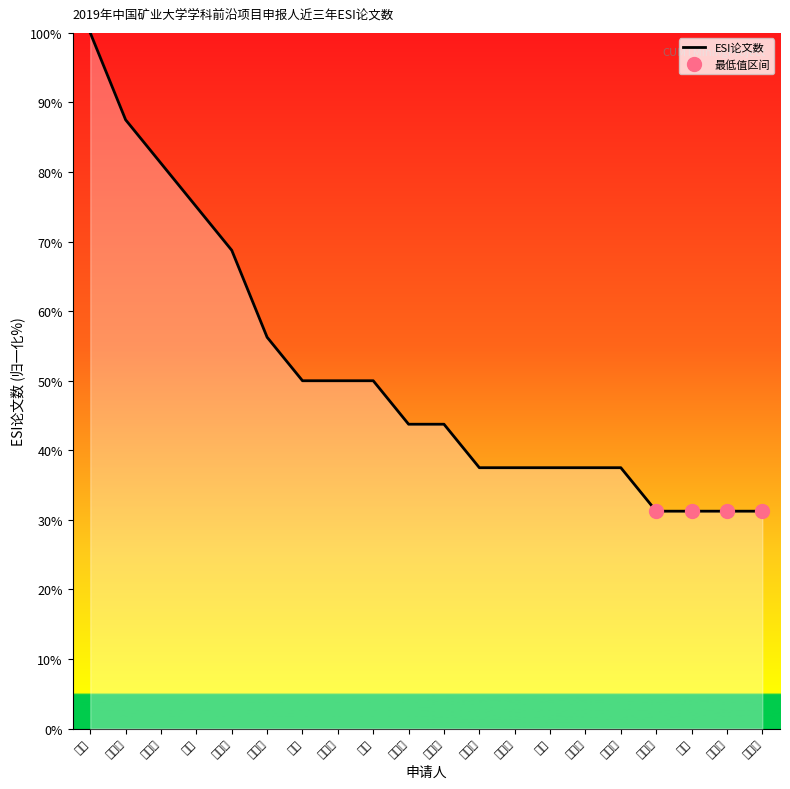

Reading left to right, list all the values displayed in this chart.

100.0	87.5	81.2	75.0	68.8	56.2	50.0	50.0	50.0	43.8	43.8	37.5	37.5	37.5	37.5	37.5	31.2	31.2	31.2	31.2